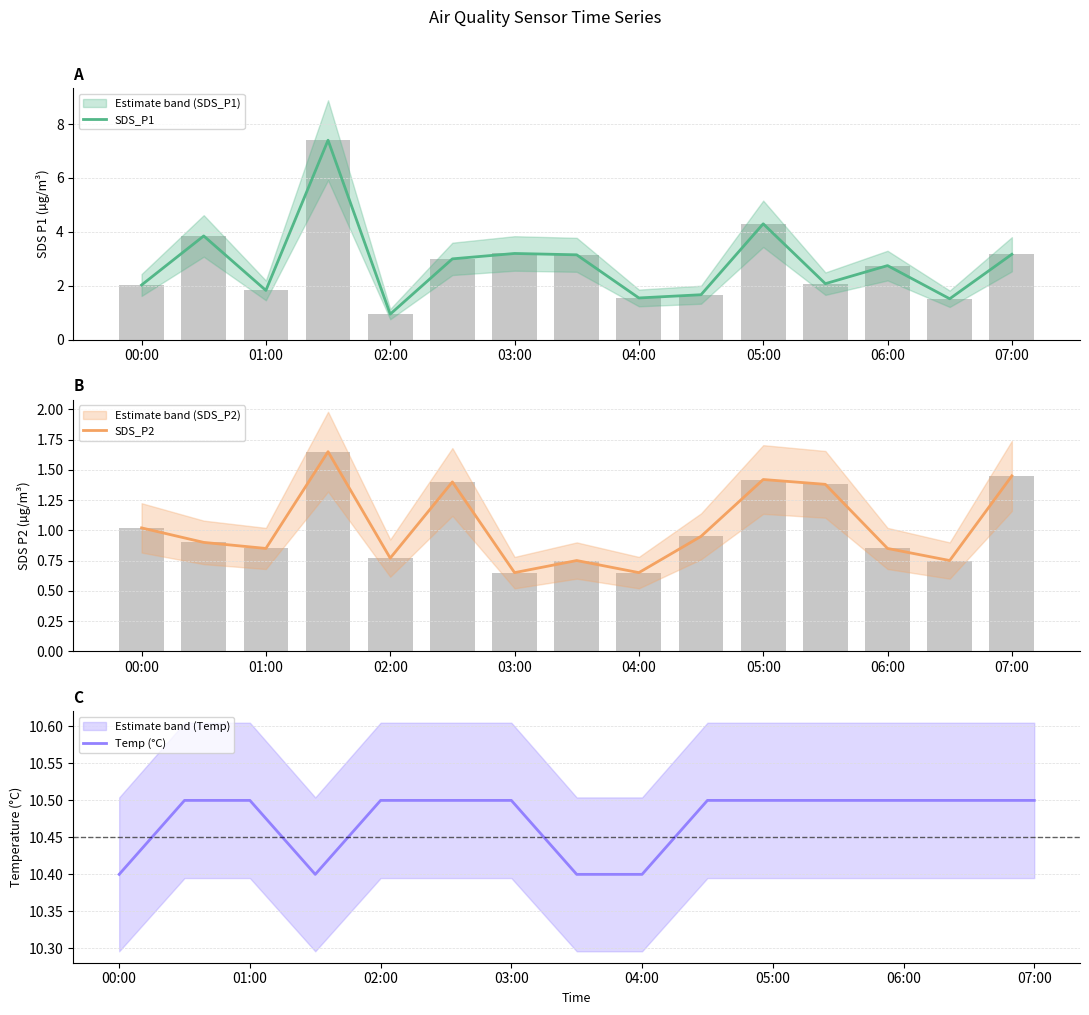

What is the highest value of the SDS_P1 series?

7.4